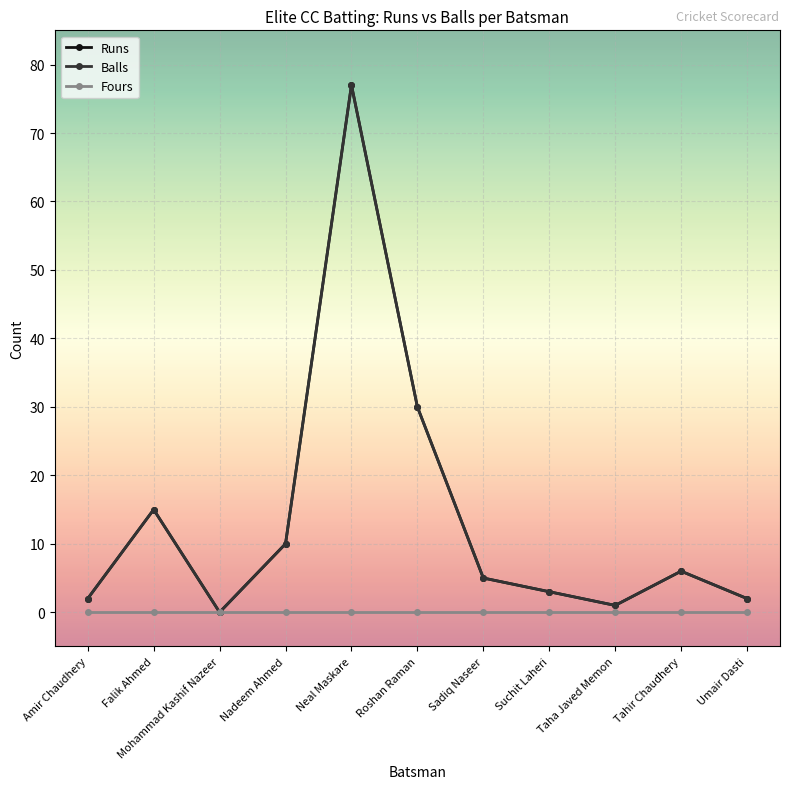

Is this an area chart (filled region under the line)?

No